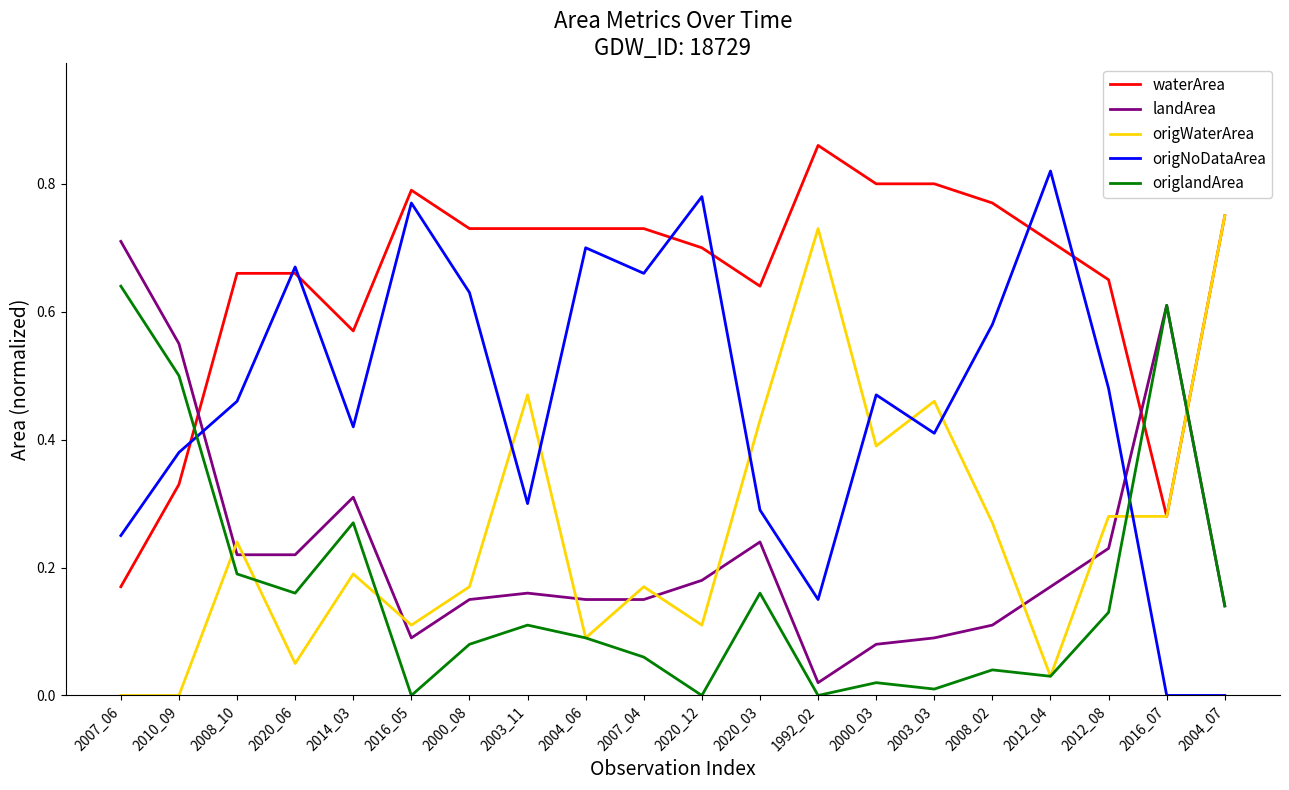

In origNoDataArea, how many points are higher than both neighbors (excluding endpoints)?

6